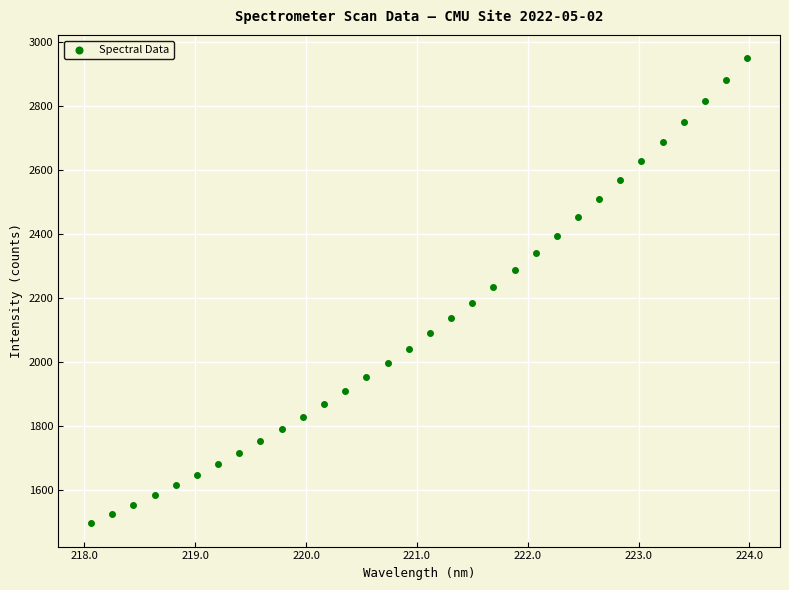

What is the range of Y values (max minus min)?

1455.1